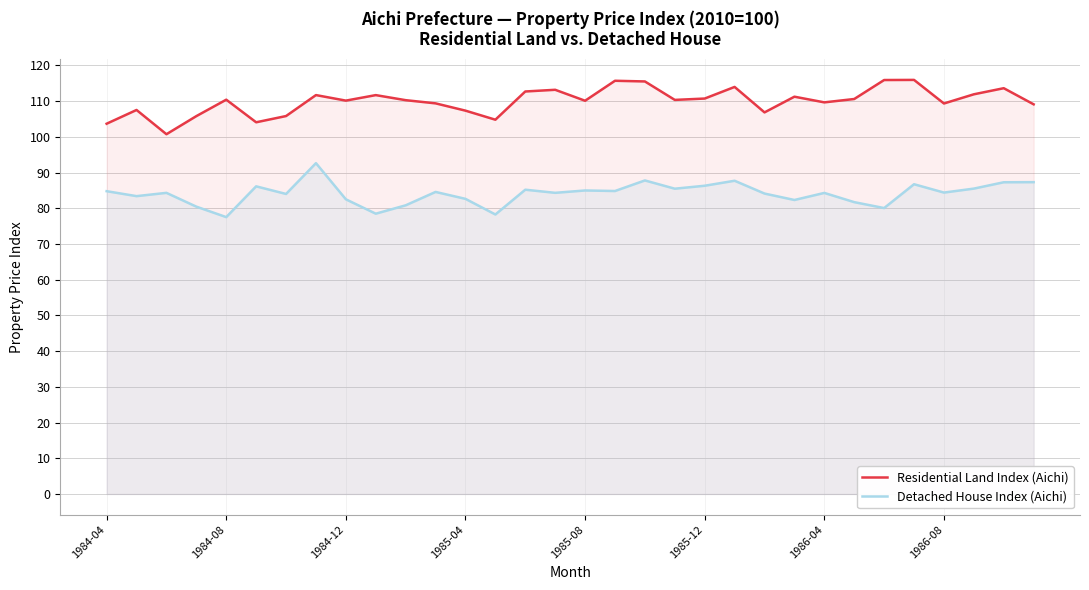

Does the chart have visible grid lines?

Yes